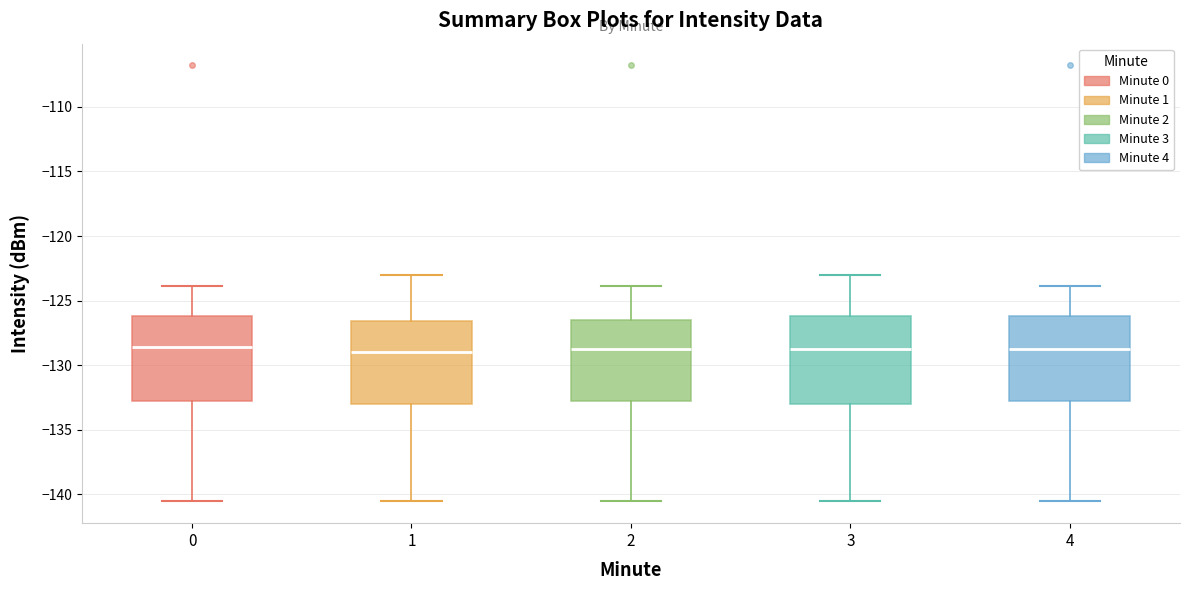

Reading left to right, transcribe this box plot: for each box, give where its median line is, the range the box spans, and where its two whiskers end, as read against the y-axis. The values are not printed on the chart, so give them approximately, as read against the axis.

0: median -128.5, box -133.0 to -126.0, whiskers -140.5 to -124.0
1: median -129.0, box -133.0 to -126.5, whiskers -140.5 to -123.0
2: median -129.0, box -133.0 to -126.5, whiskers -140.5 to -124.0
3: median -129.0, box -133.0 to -126.0, whiskers -140.5 to -123.0
4: median -129.0, box -133.0 to -126.0, whiskers -140.5 to -124.0